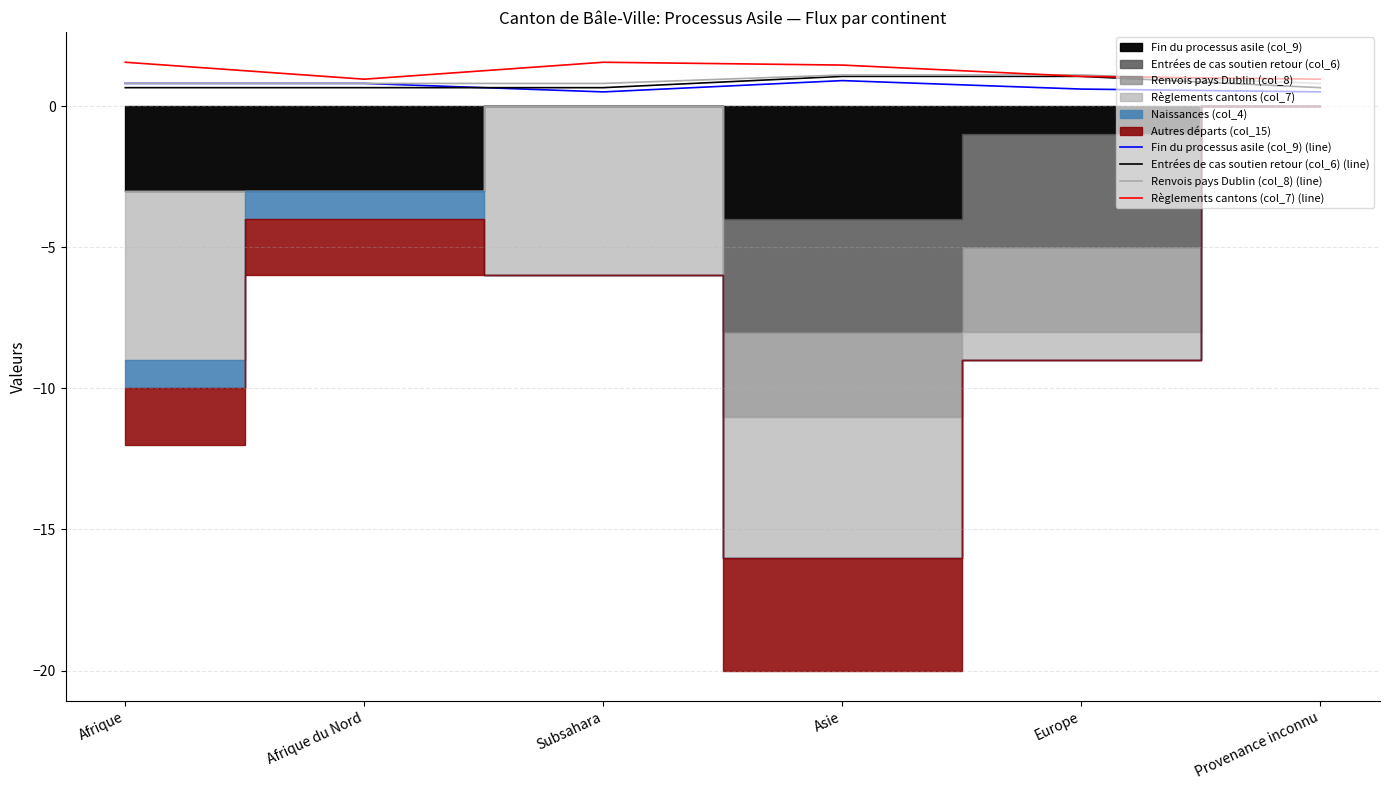

What is the difference between the highest and lowest values at Asie?

0.5